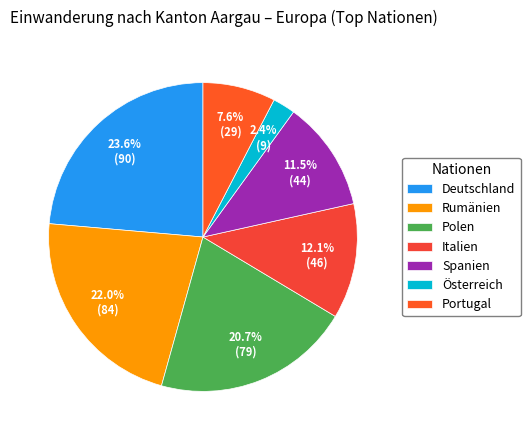

Count the number of slices in the pie.

7